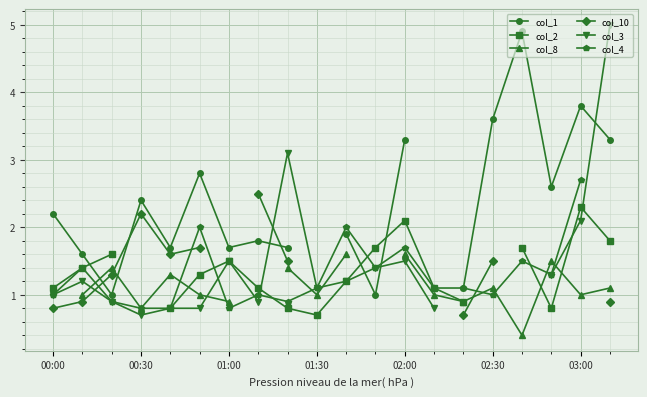

What is the difference between the col_3 values at 19 and 9?

3.9